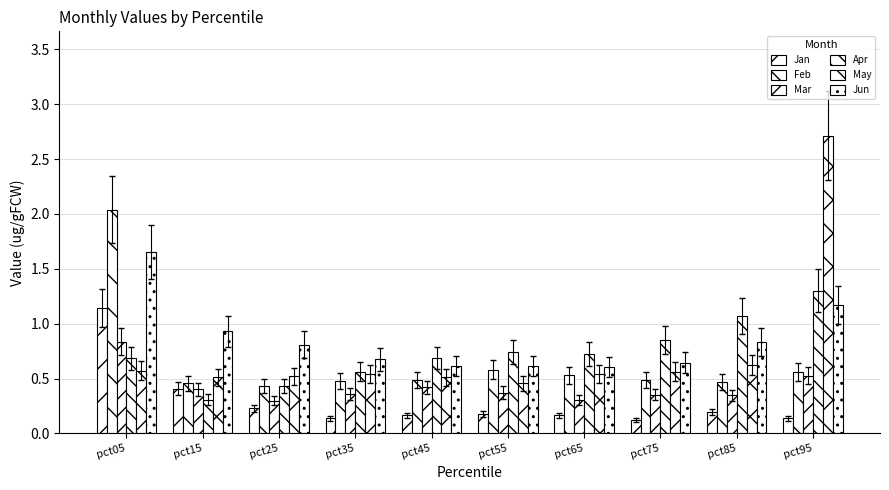

At which category is the sum across all series the highest?

pct05